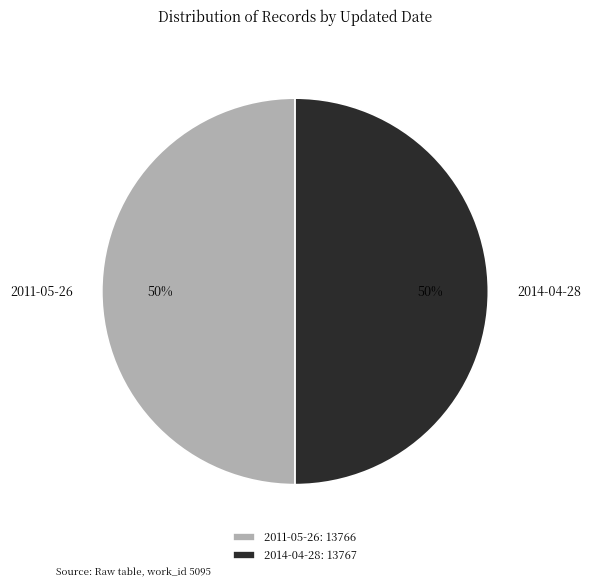

Is it true that 2011-05-26 is 56% of the pie?

False